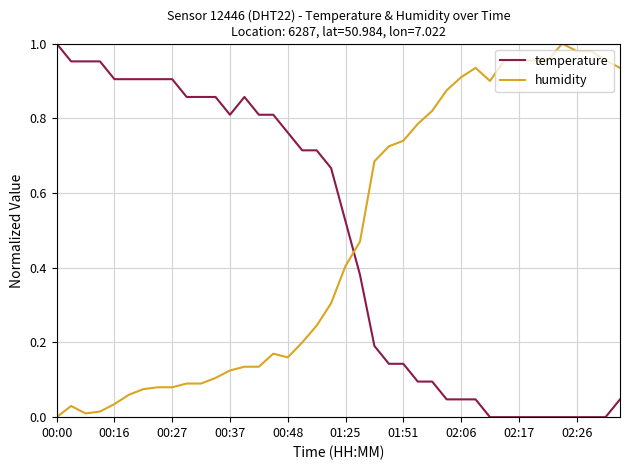

True or false: temperature and humidity cross at least once.

True